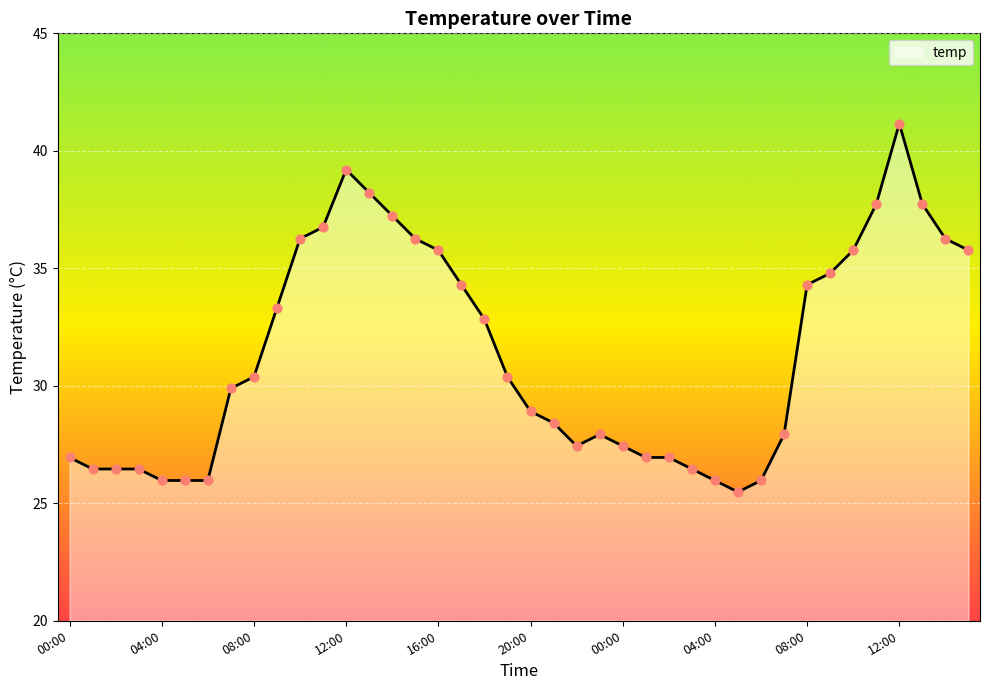

What is the difference between the maximum and minimum values?

15.7